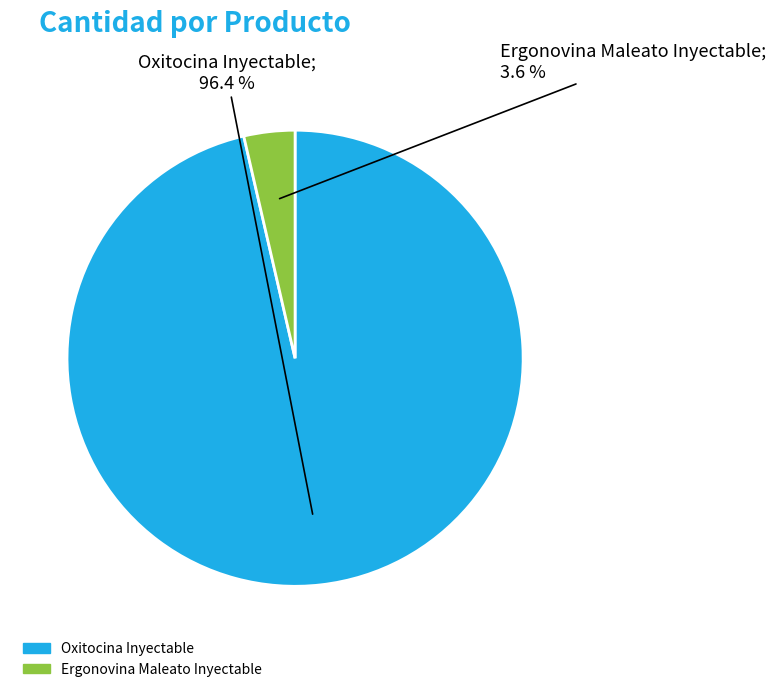

True or false: Ergonovina Maleato Inyectable accounts for 4% of the total.

True